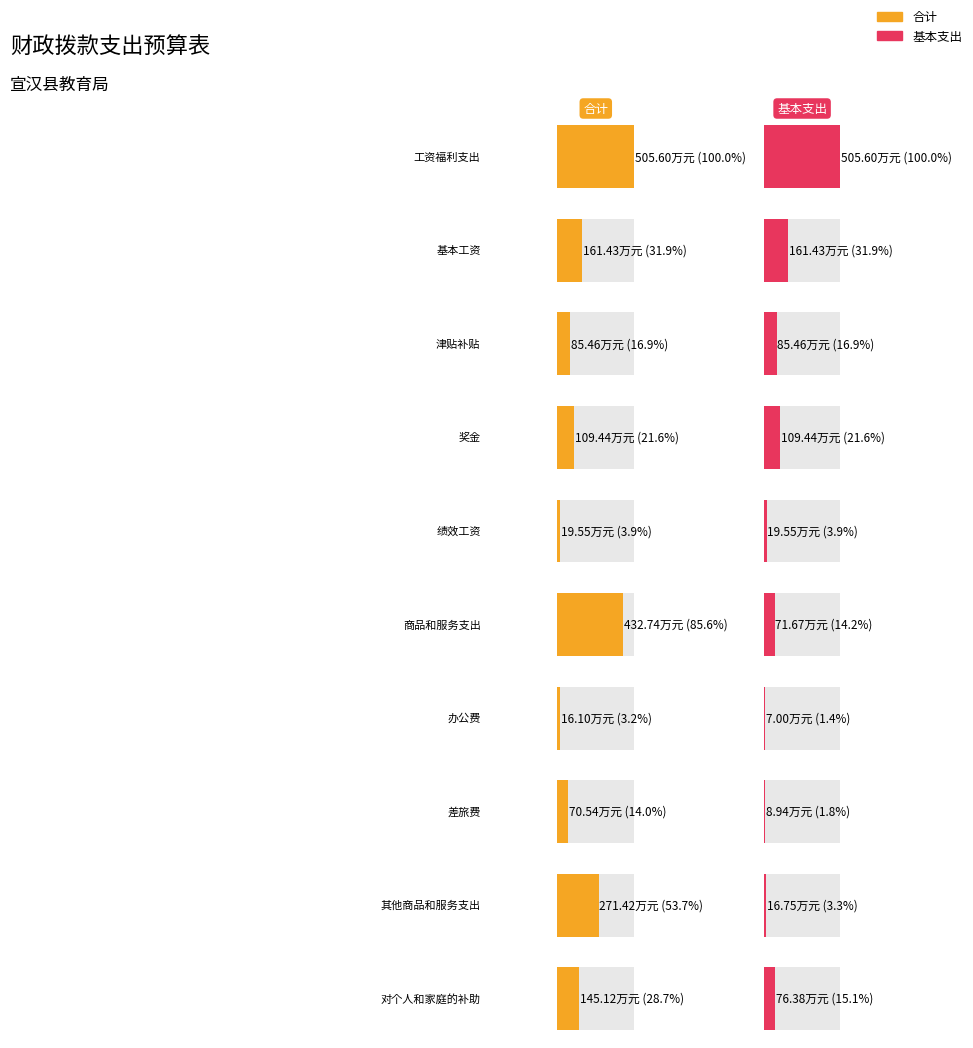

Reading right to left, what are all the values shown in this chart?

合计: 145.1	271.4	70.5	16.1	432.7	19.6	109.4	85.5	161.4	505.6
基本支出: 76.4	16.8	8.9	7.0	71.7	19.6	109.4	85.5	161.4	505.6